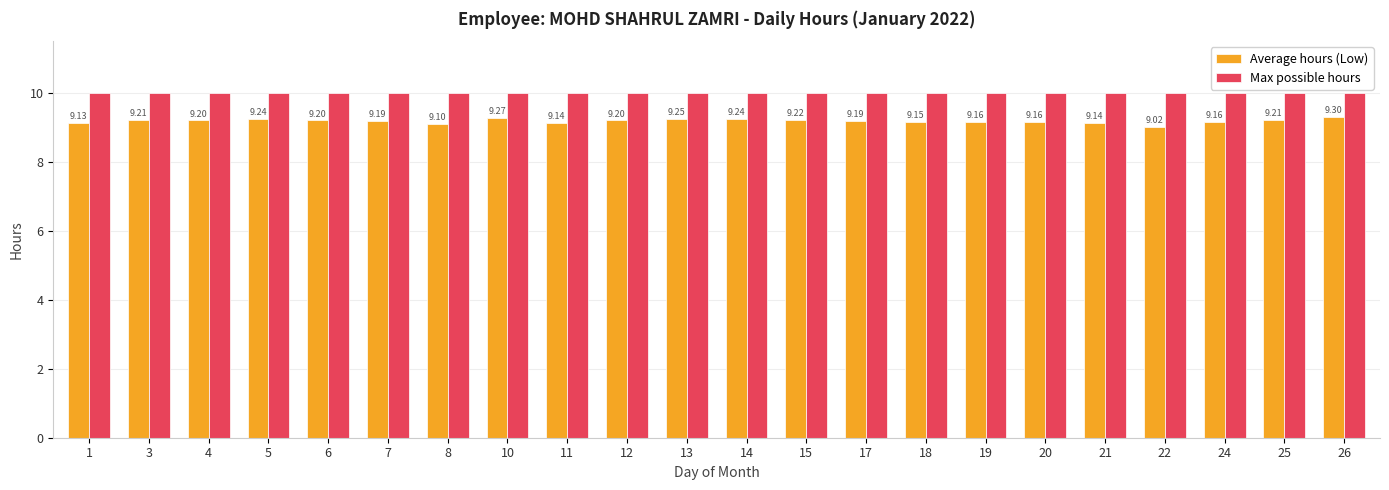

Rank the series by their average value, from lowest to highest.

Average hours (Low), Max possible hours